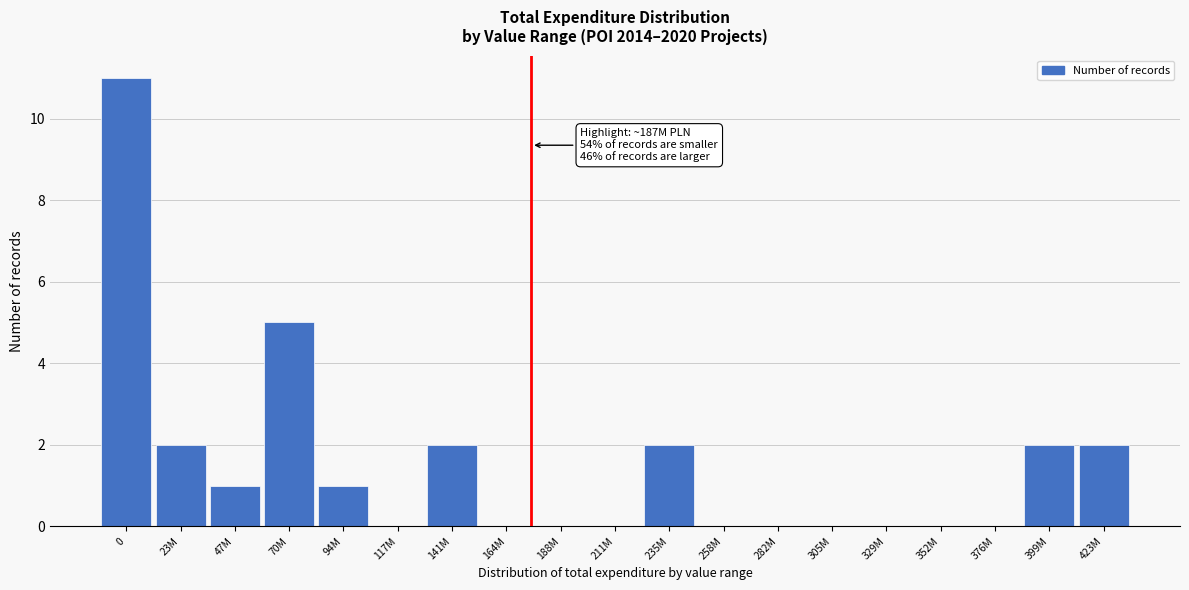

Reading right to left, transcribe all the data shown in this chart.

423M=2	399M=2	376M=0	352M=0	329M=0	305M=0	282M=0	258M=0	235M=2	211M=0	188M=0	164M=0	141M=2	117M=0	94M=1	70M=5	47M=1	23M=2	0=11